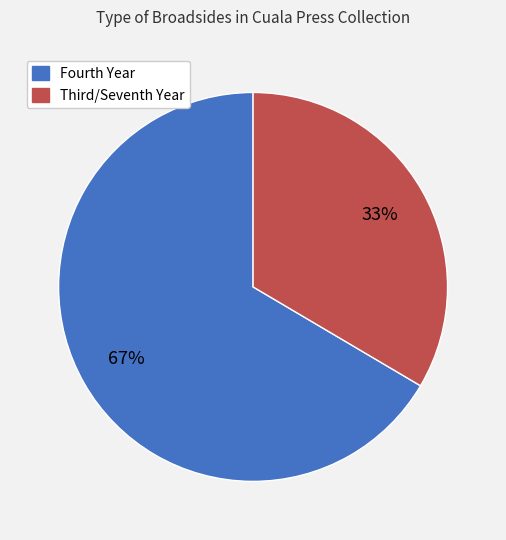

Is there any slice that represents more than half of the pie?

Yes